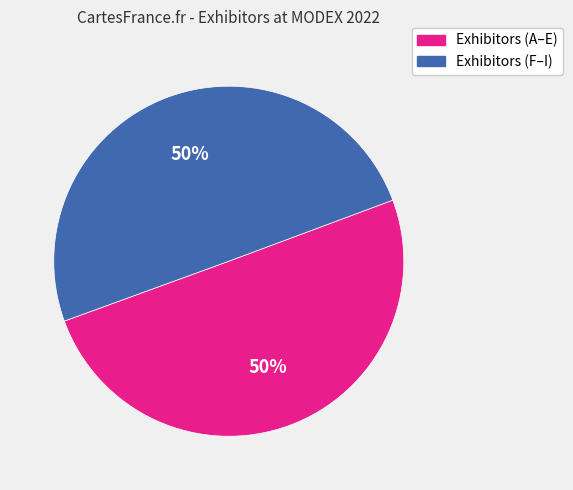

To the nearest percent, what is the average slice percentage?

50%